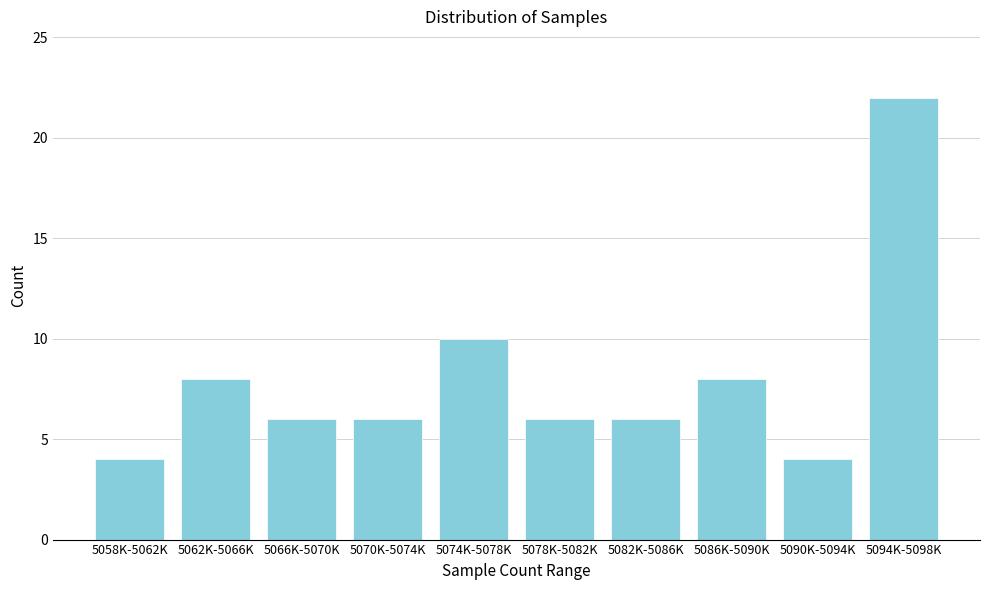

Reading left to right, what are all the values shown in this chart?

4	8	6	6	10	6	6	8	4	22